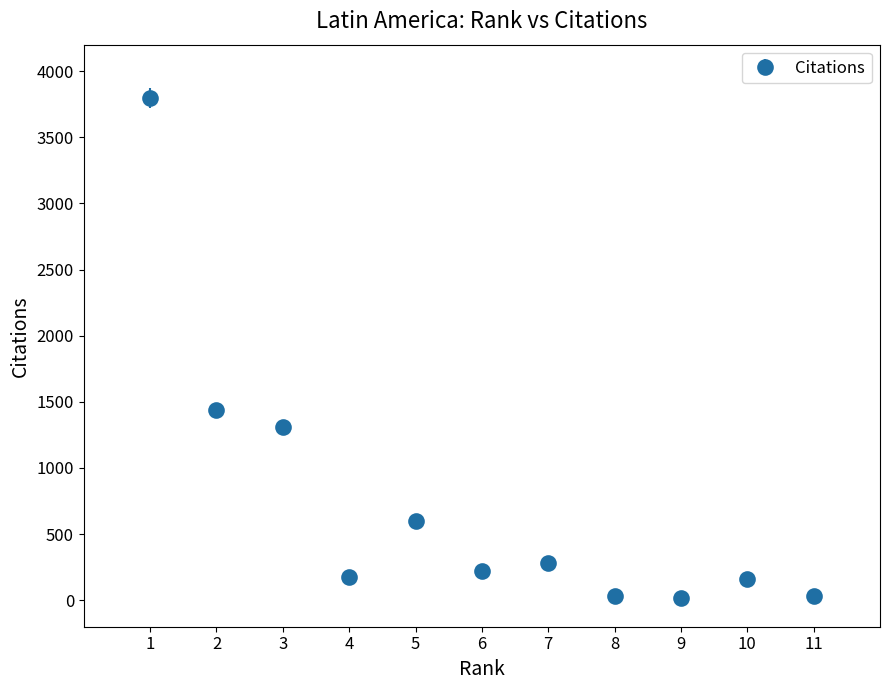

What is the change in value from 2 to 7?

-1156